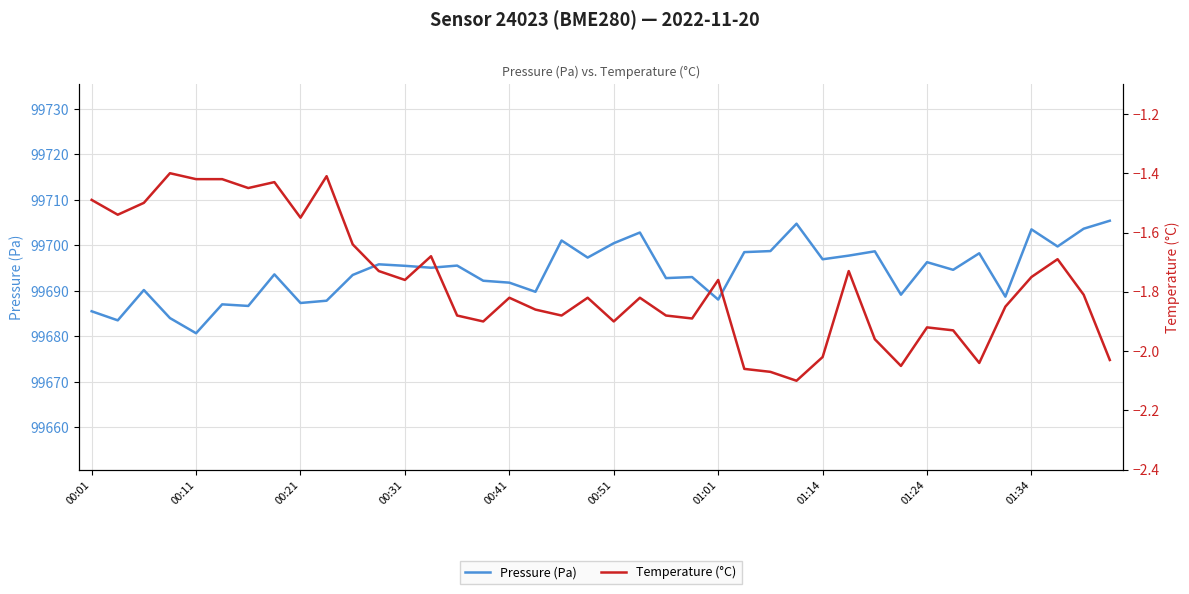

Between 18 and 19, which is larger?

18